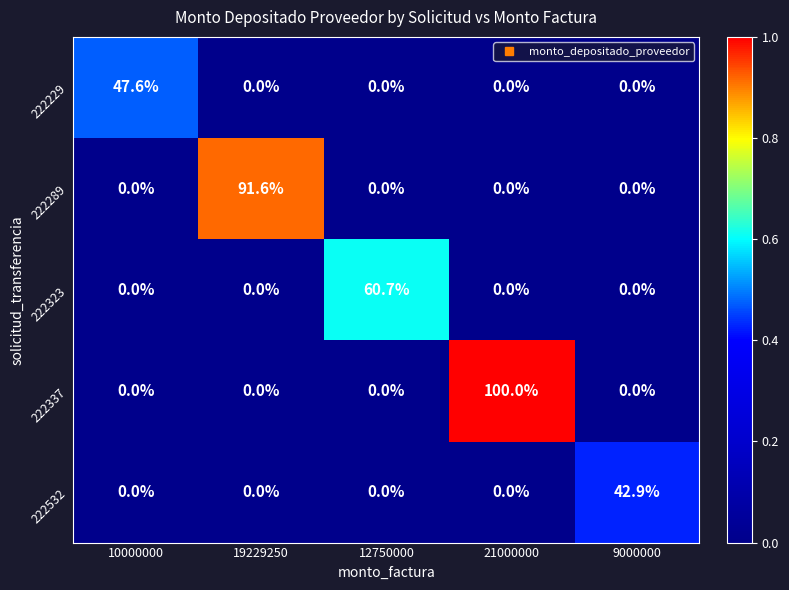

Reading left to right, transcribe all the data shown in this chart.

222229: 10000000=47.6	19229250=0.0	12750000=0.0	21000000=0.0	9000000=0.0
222289: 10000000=0.0	19229250=91.6	12750000=0.0	21000000=0.0	9000000=0.0
222323: 10000000=0.0	19229250=0.0	12750000=60.7	21000000=0.0	9000000=0.0
222337: 10000000=0.0	19229250=0.0	12750000=0.0	21000000=100.0	9000000=0.0
222532: 10000000=0.0	19229250=0.0	12750000=0.0	21000000=0.0	9000000=42.9